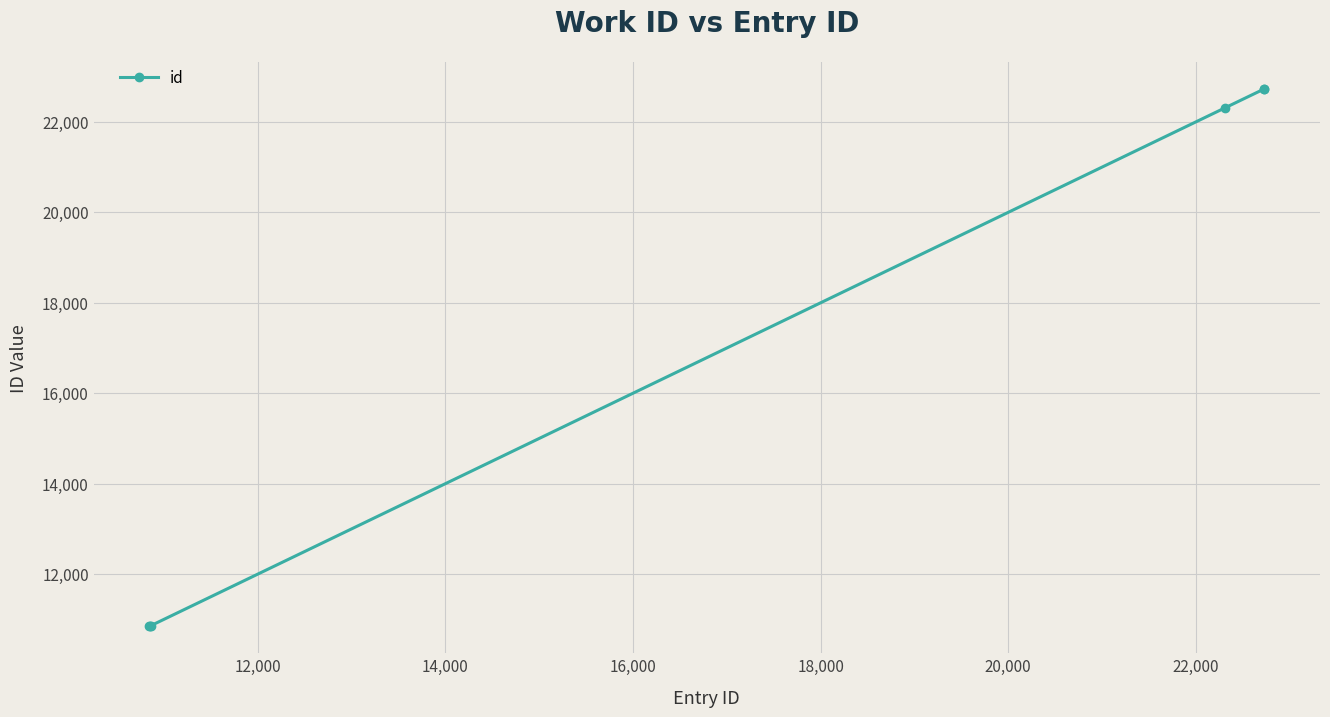

What is the difference between the second highest and second lowest values?

11879